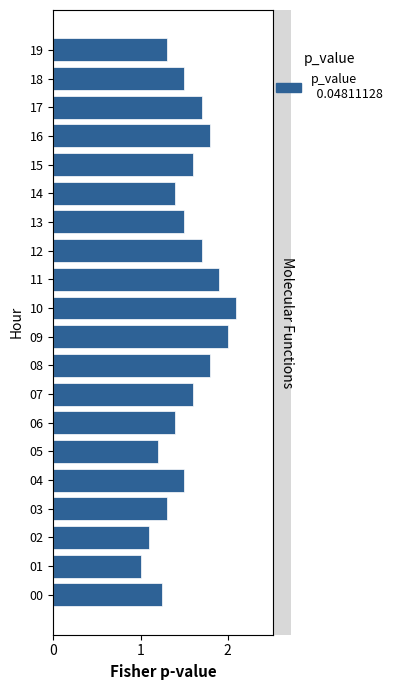

Reading left to right, extract all data points from this chart.

1.2	1.0	1.1	1.3	1.5	1.2	1.4	1.6	1.8	2.0	2.1	1.9	1.7	1.5	1.4	1.6	1.8	1.7	1.5	1.3